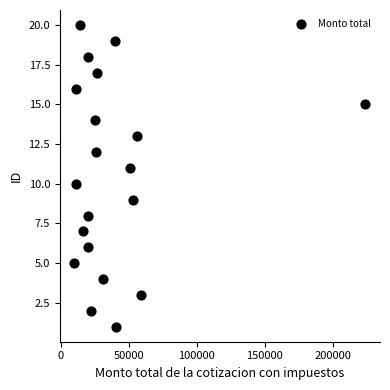

How many points are shown in the scatter plot?

20